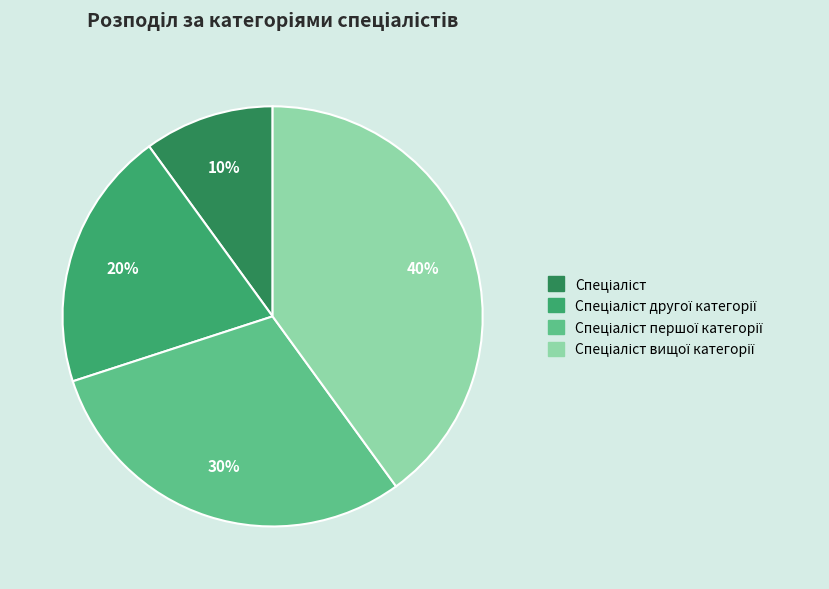

To the nearest percent, what is the average slice percentage?

25%